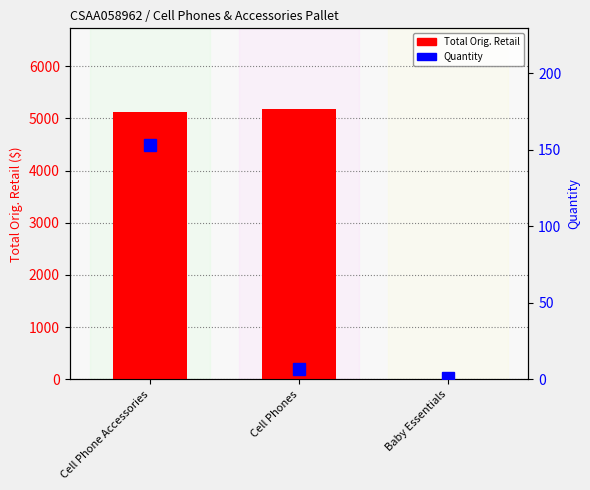

At which label is Quantity closest to 77?

Cell Phones